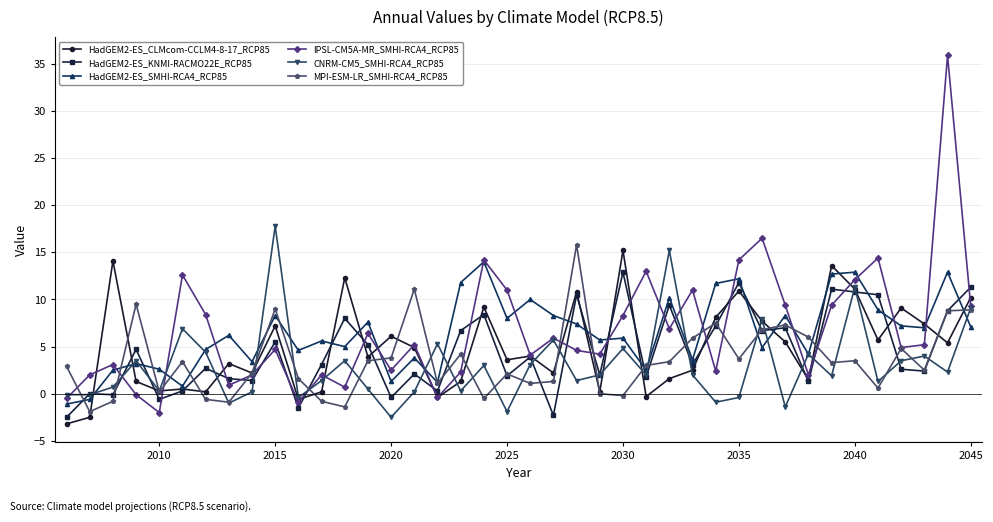

How many lines are shown in the chart?

6